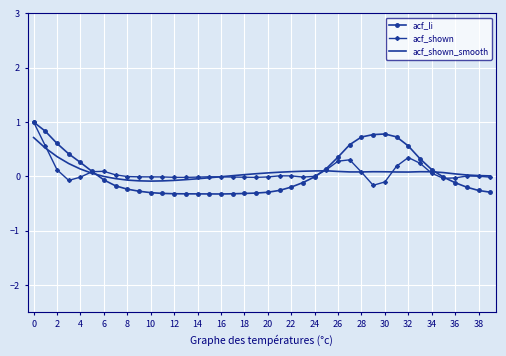

Which series has the largest range (max minus min)?

acf_li